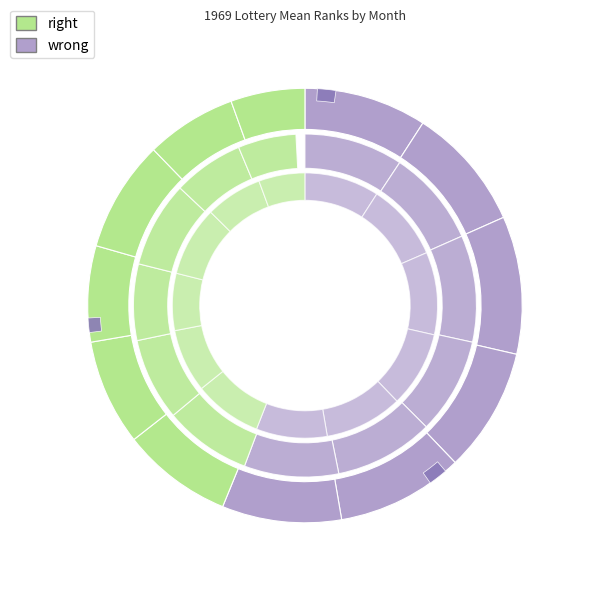

Rank the categories by value from lowest to highest.

12, 11, 9, 8, 7, 10, 6, 1, 2, 4, 5, 3